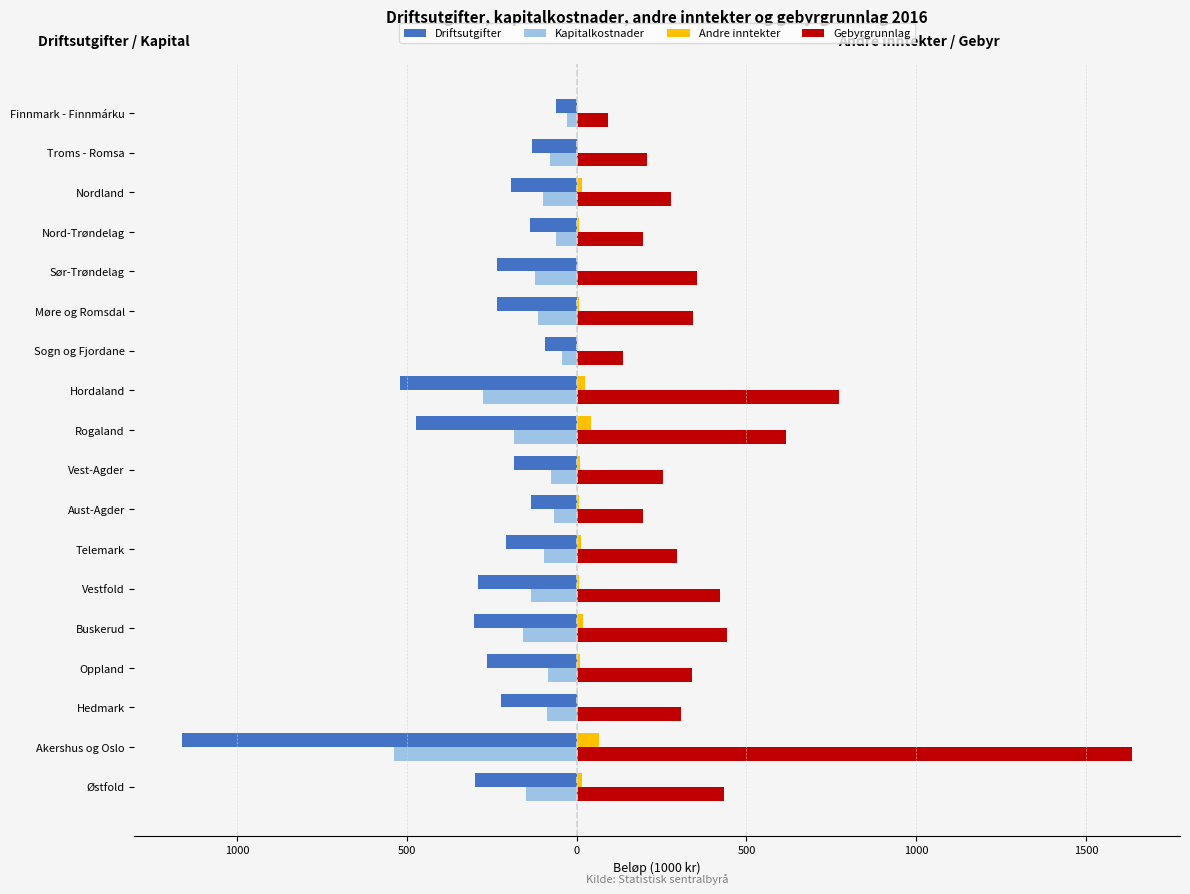

What is the sum of all Driftsutgifter values?

-5158.4